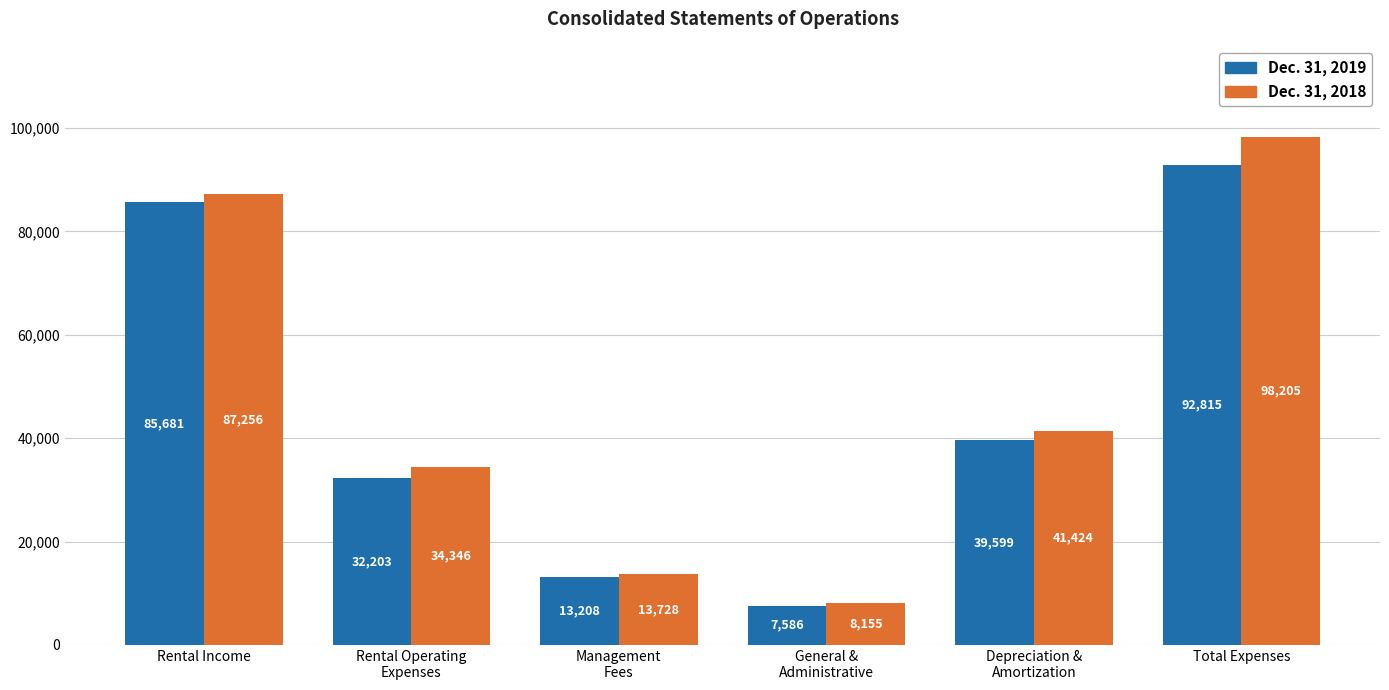

What is the spread (max minus min) of values at Rental Operating
Expenses?

2143